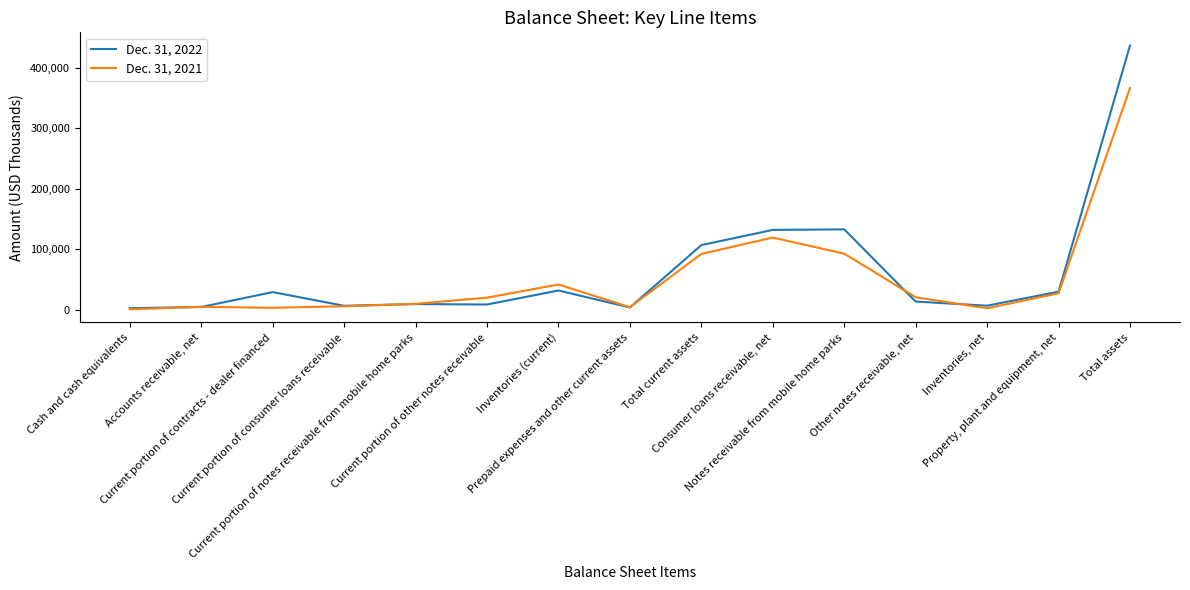

What is the total value across all series at Consumer loans receivable, net?

251751